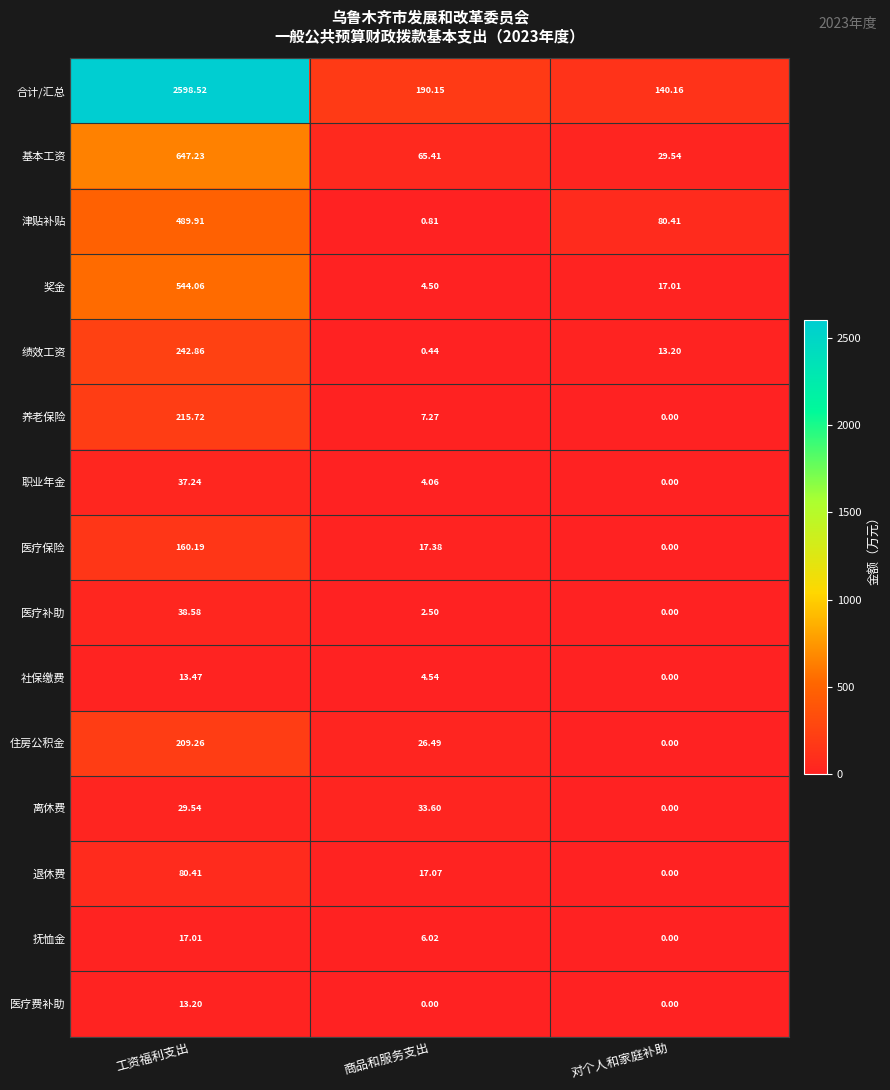

What is the difference between the highest and lowest values at 工资福利支出?

2585.3